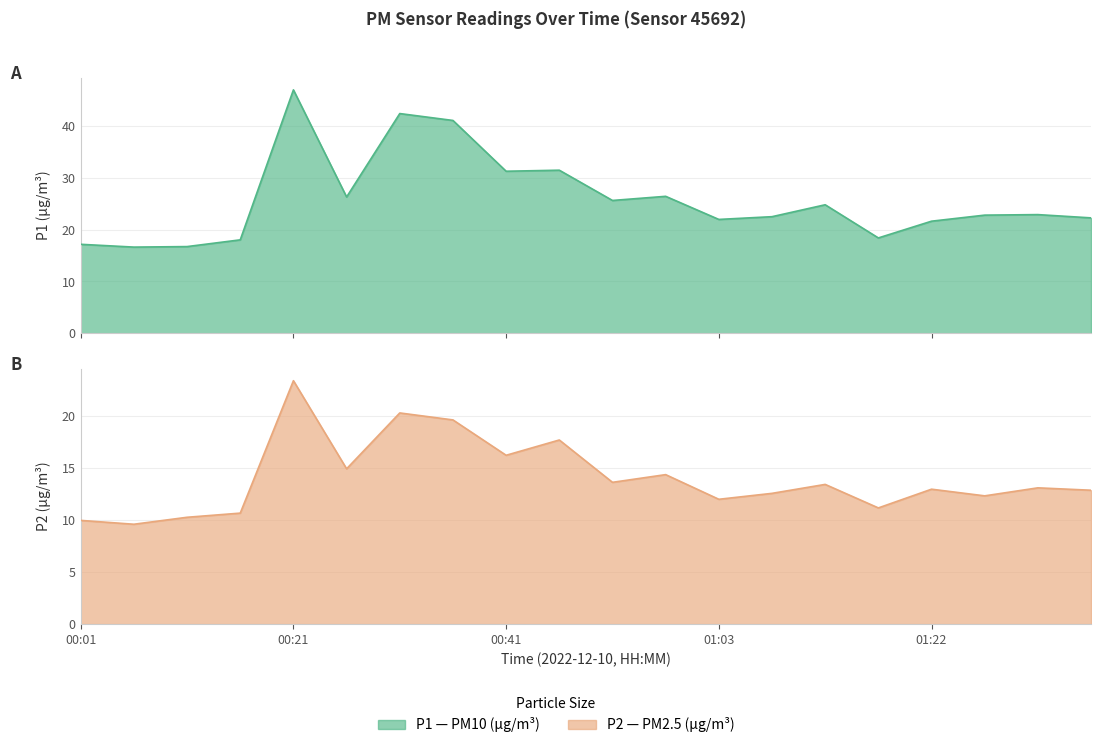

True or false: P1 and P2 intersect in this chart.

False